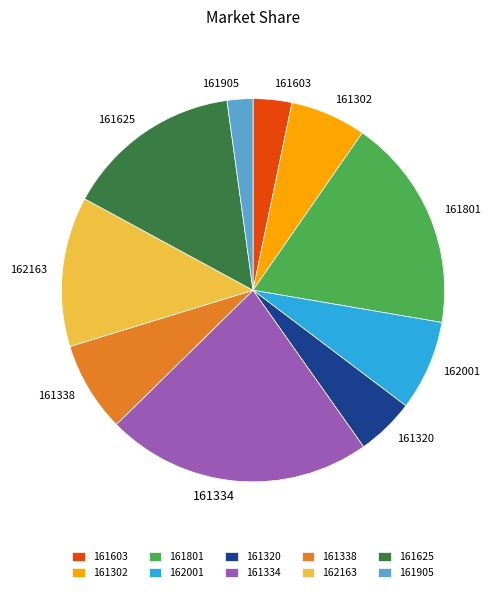

Which category has the biggest portion of the pie?

161334